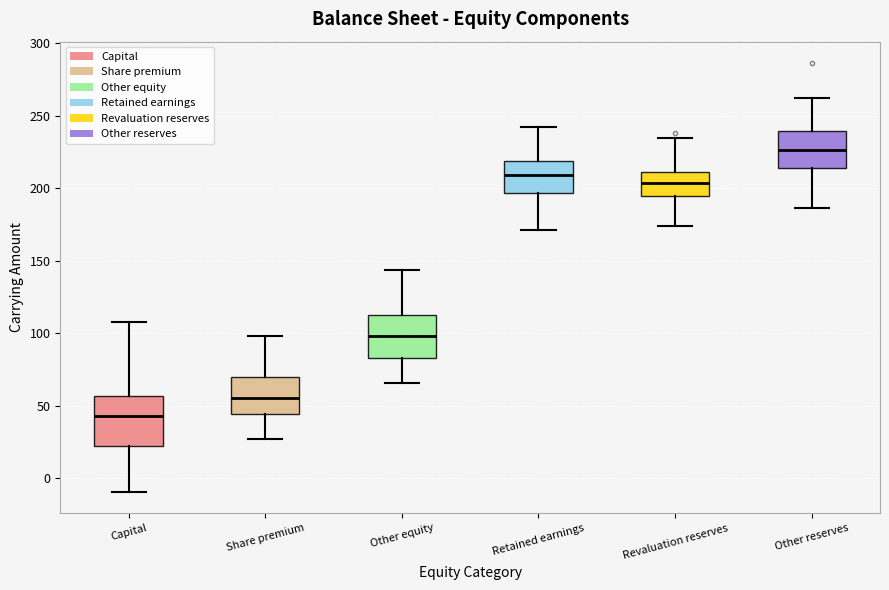

Which box's median line is the highest?

Other reserves